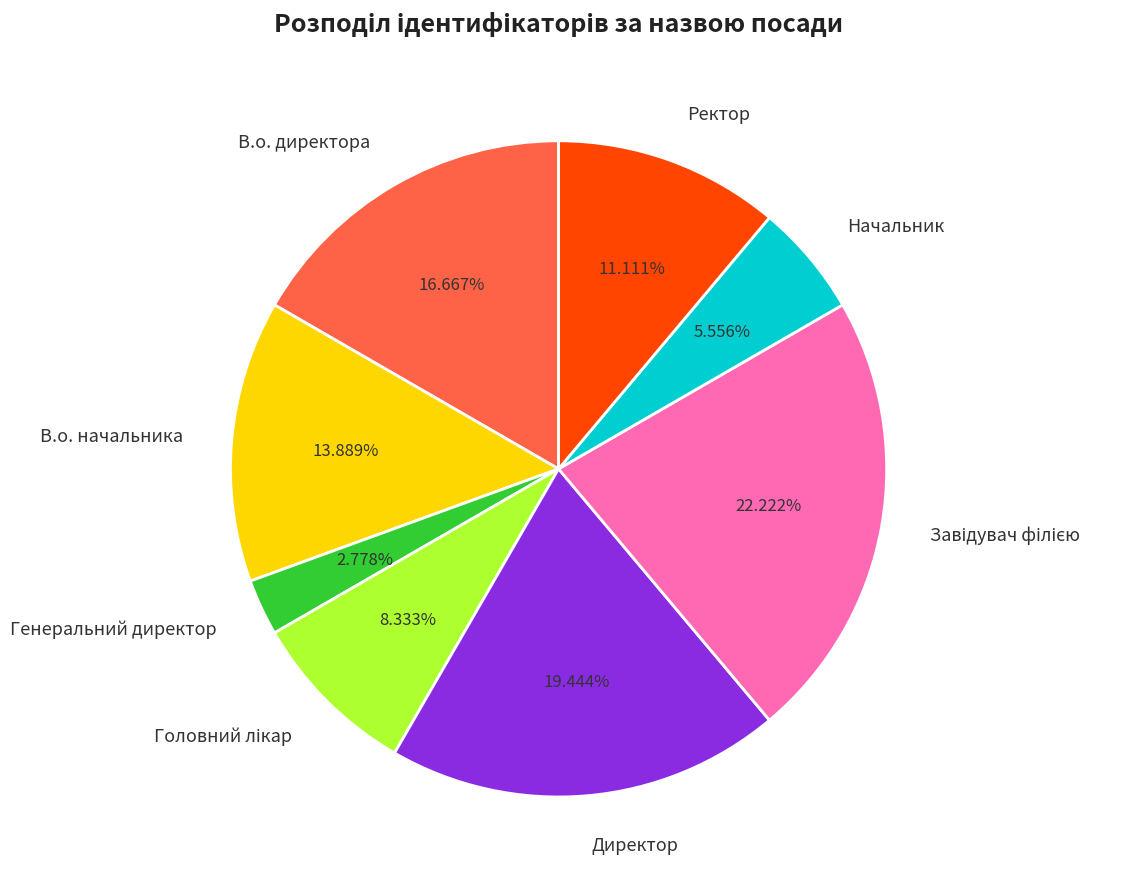

Which slice is the smallest?

Генеральний директор